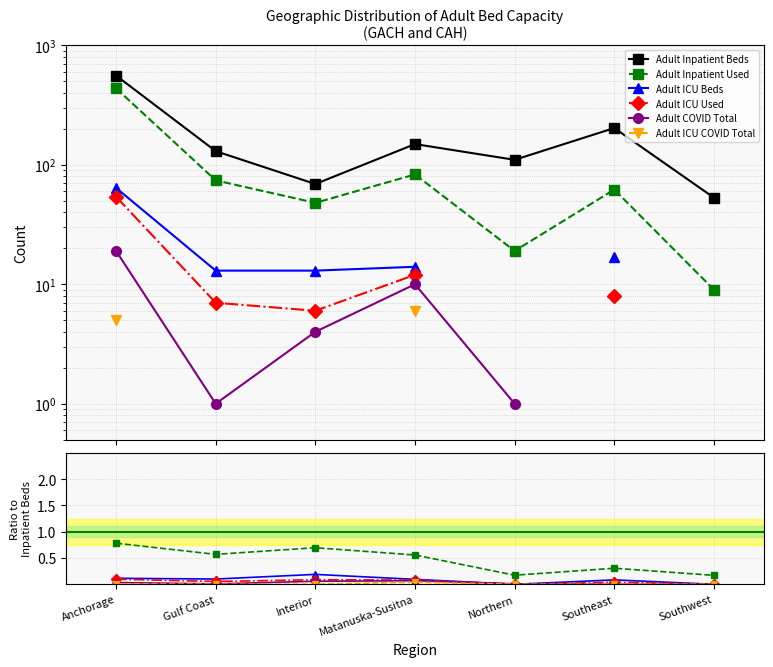

The Adult COVID Total series shows 0.1 at Matanuska-Susitna. True or false?

False